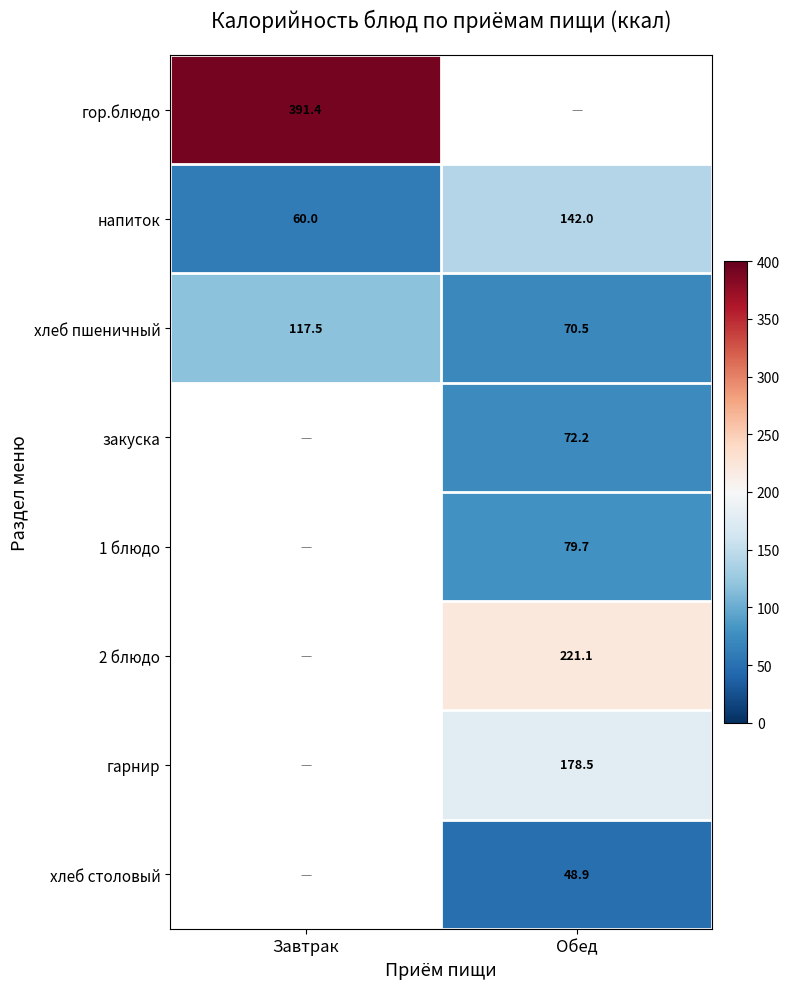

Which category has the highest value in the напиток series?

Обед